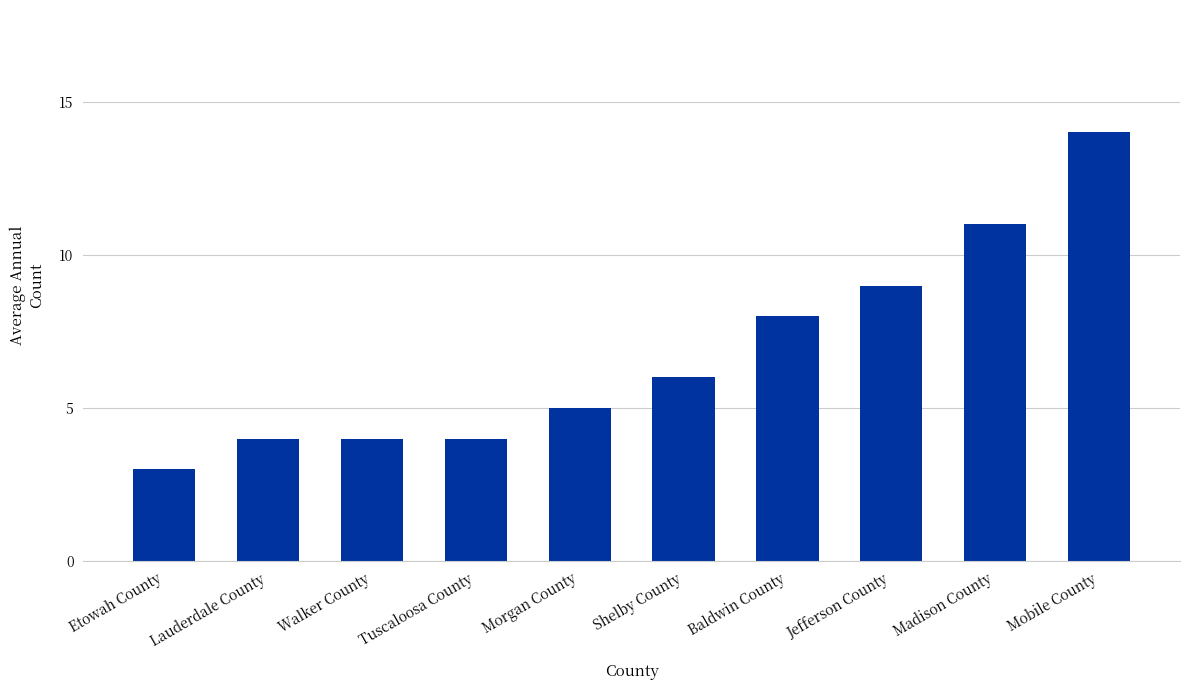

Is it true that the value at Tuscaloosa County is 2?

False